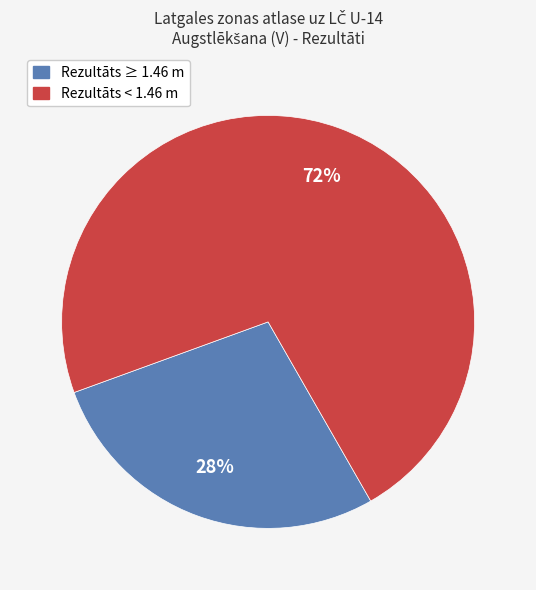

To the nearest percent, what is the average slice percentage?

50%